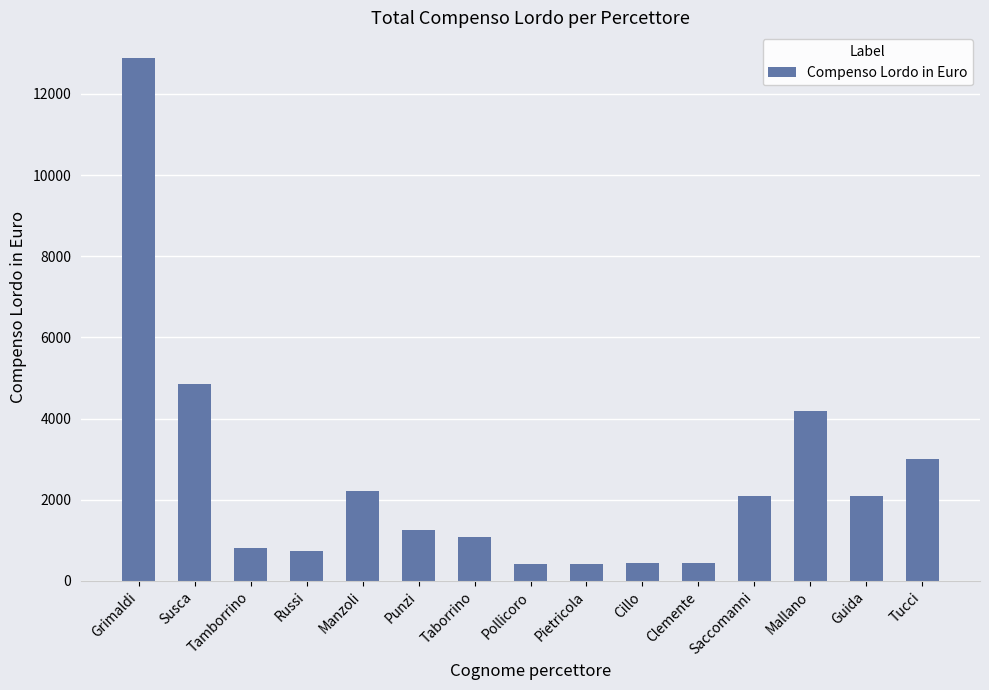

Where is the data nearest to the value 6644?

Susca